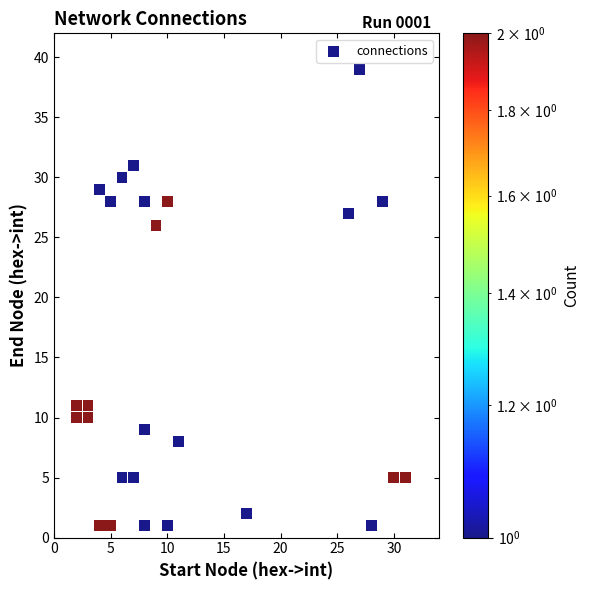

What is the range of X values (max minus min)?

29